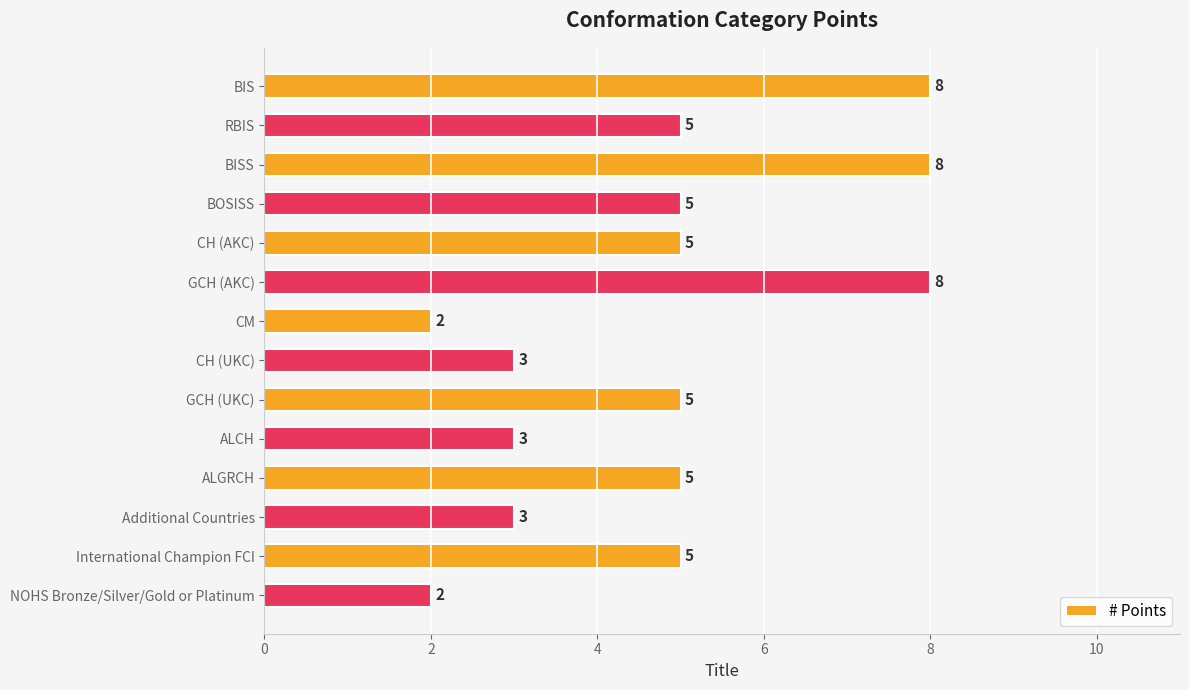

Count the values in the range 3 to 5.

9